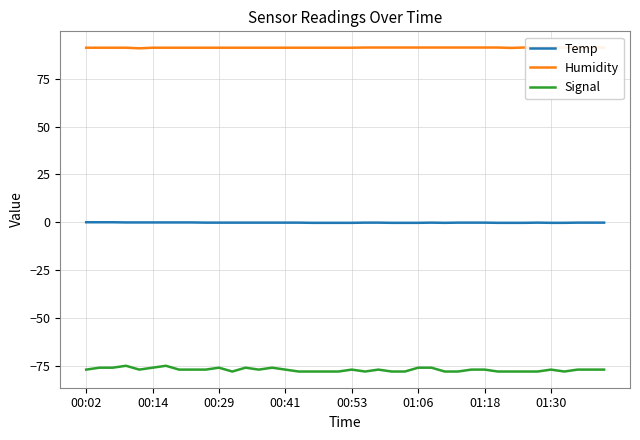

True or false: Signal and Humidity cross at least once.

False